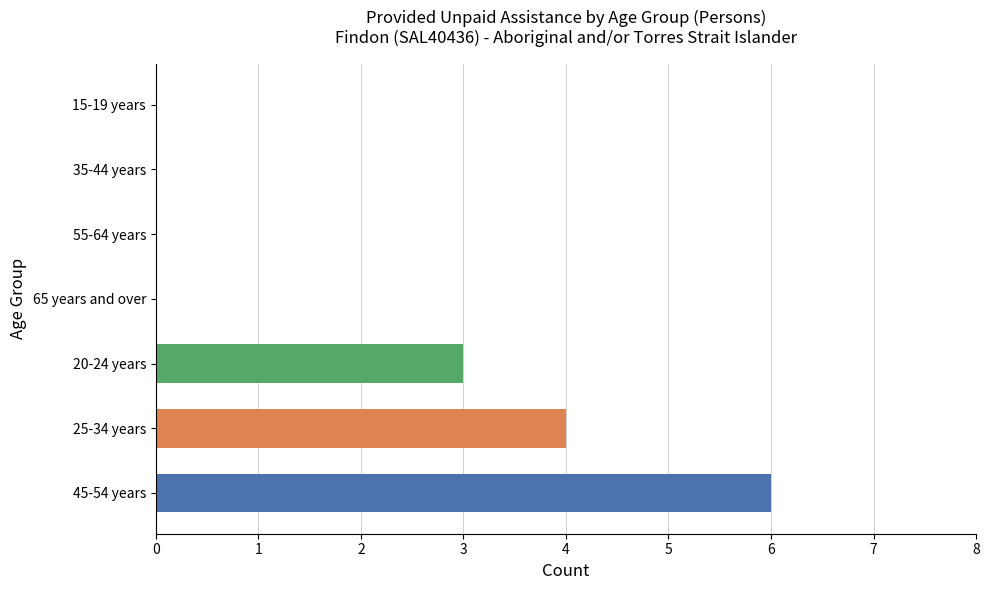

What is the sum of the values at 55-64 years and 45-54 years?

6